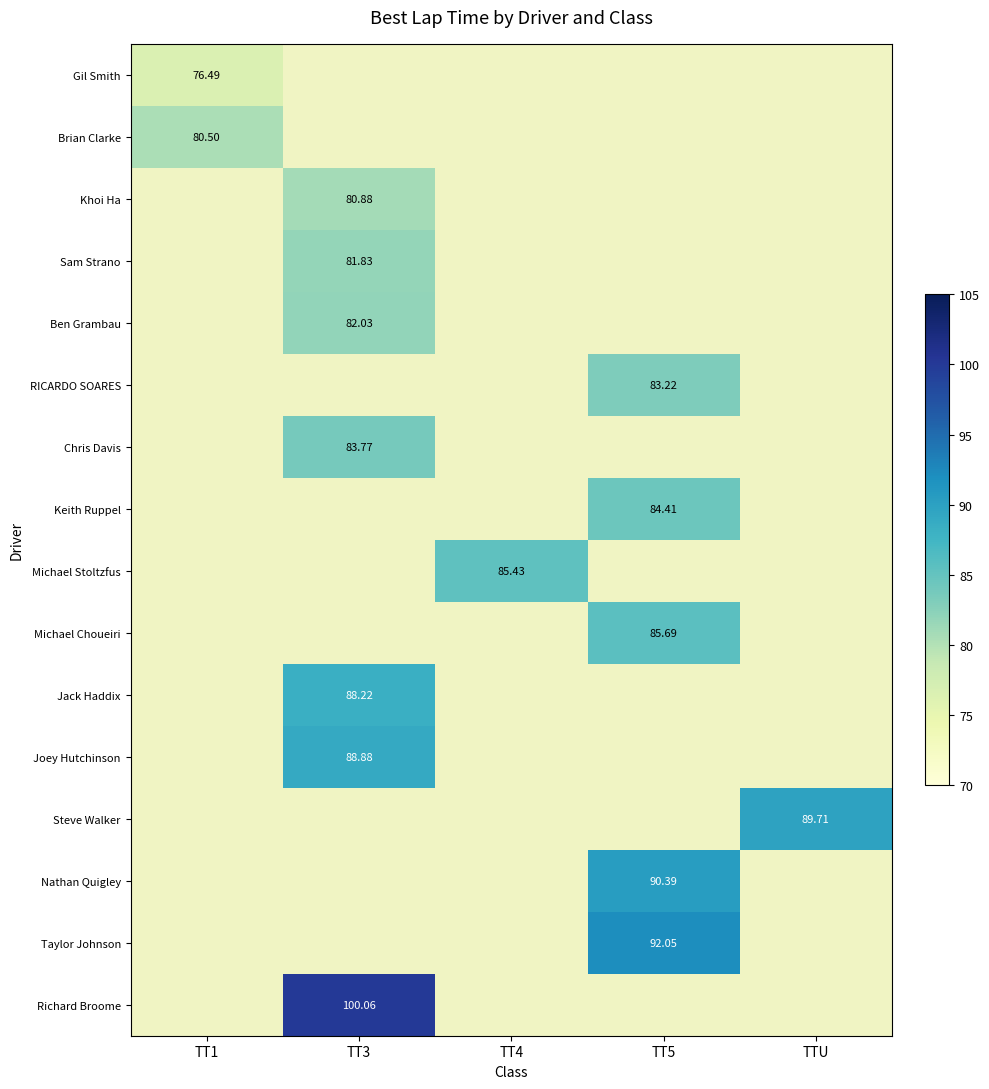

Is the value of Steve Walker at TT1 greater than the value of Keith Ruppel at TT1?

No